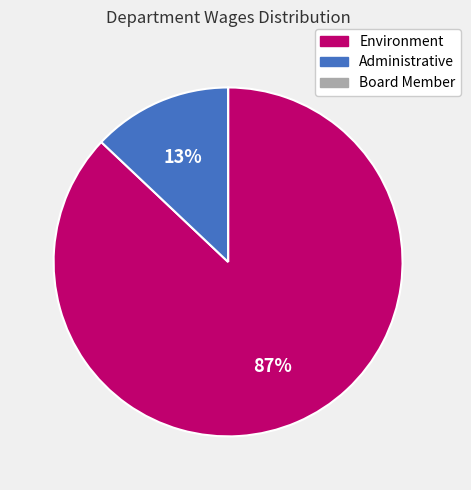

Is the sum of Environment and Administrative greater than half?

Yes